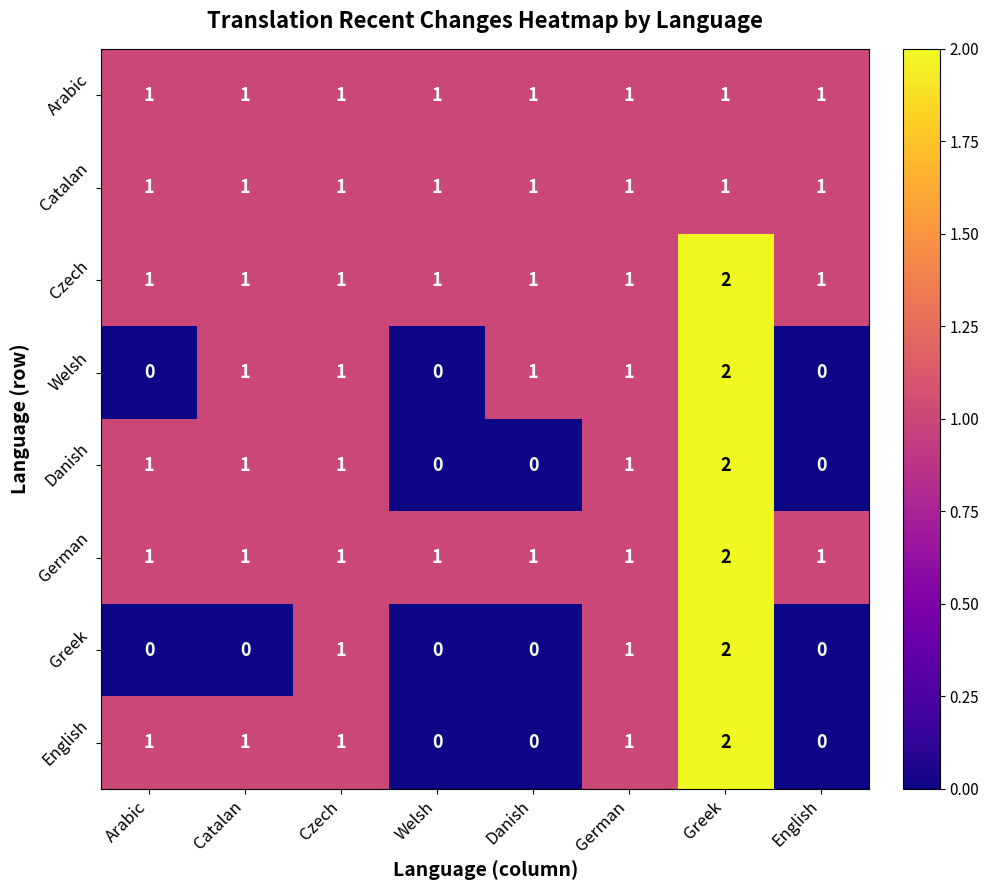

Which category has the highest value across all series?

Greek